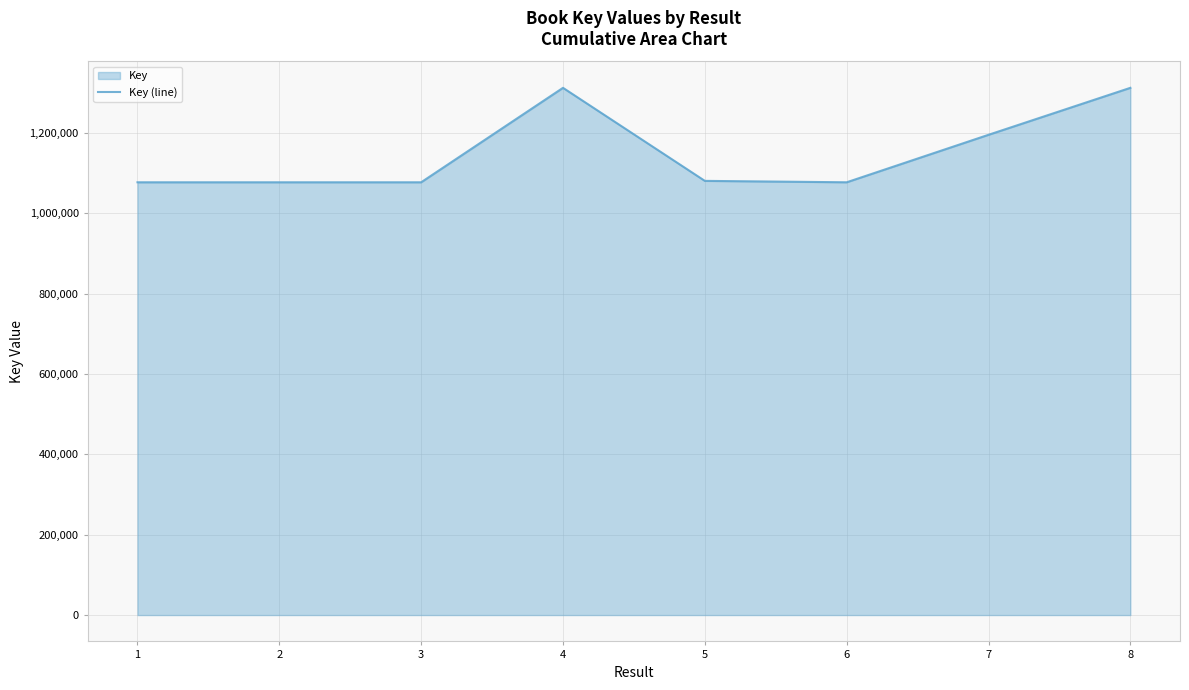

Which label corresponds to the smallest value in the chart?

6